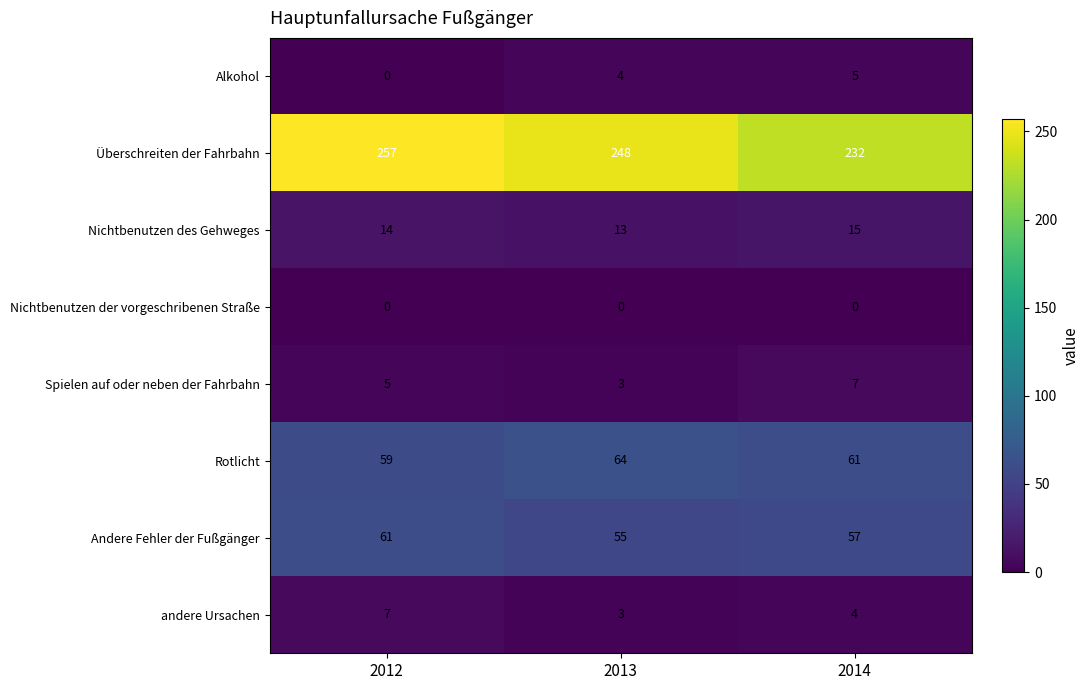

Count the Überschreiten der Fahrbahn values in the range 232 to 257.

3